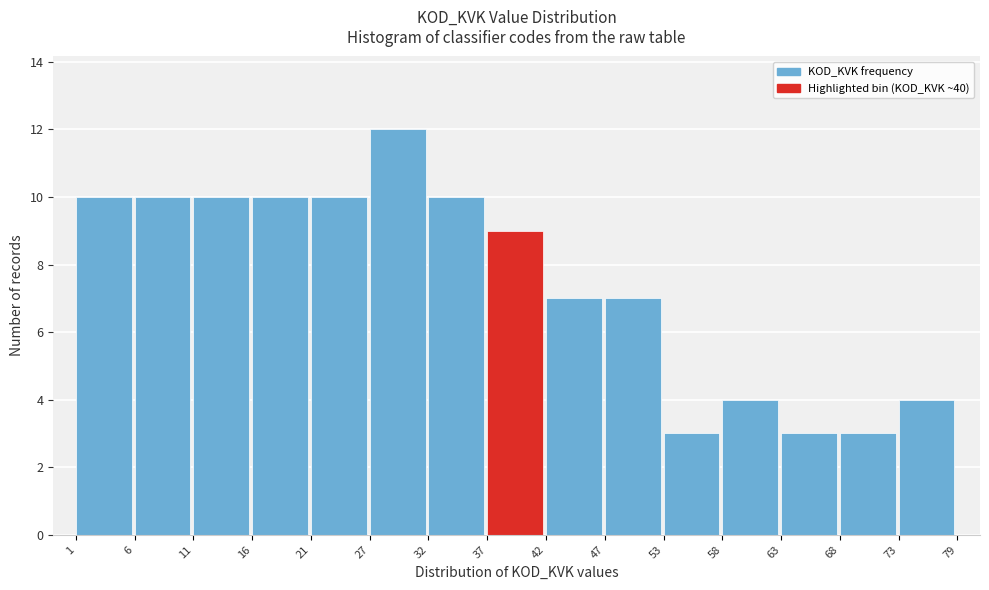

Reading left to right, list every bar in this chart as the range it spans on the x-axis followed by its height. The values are not printed on the chart, so give them approximately, as read against the axis.

1 to 6: 10
6 to 11: 10
11 to 16: 10
16 to 21: 10
21 to 27: 10
27 to 32: 12
32 to 37: 10
37 to 42: 9
42 to 47: 7
47 to 53: 7
53 to 58: 3
58 to 63: 4
63 to 68: 3
68 to 73: 3
73 to 79: 4